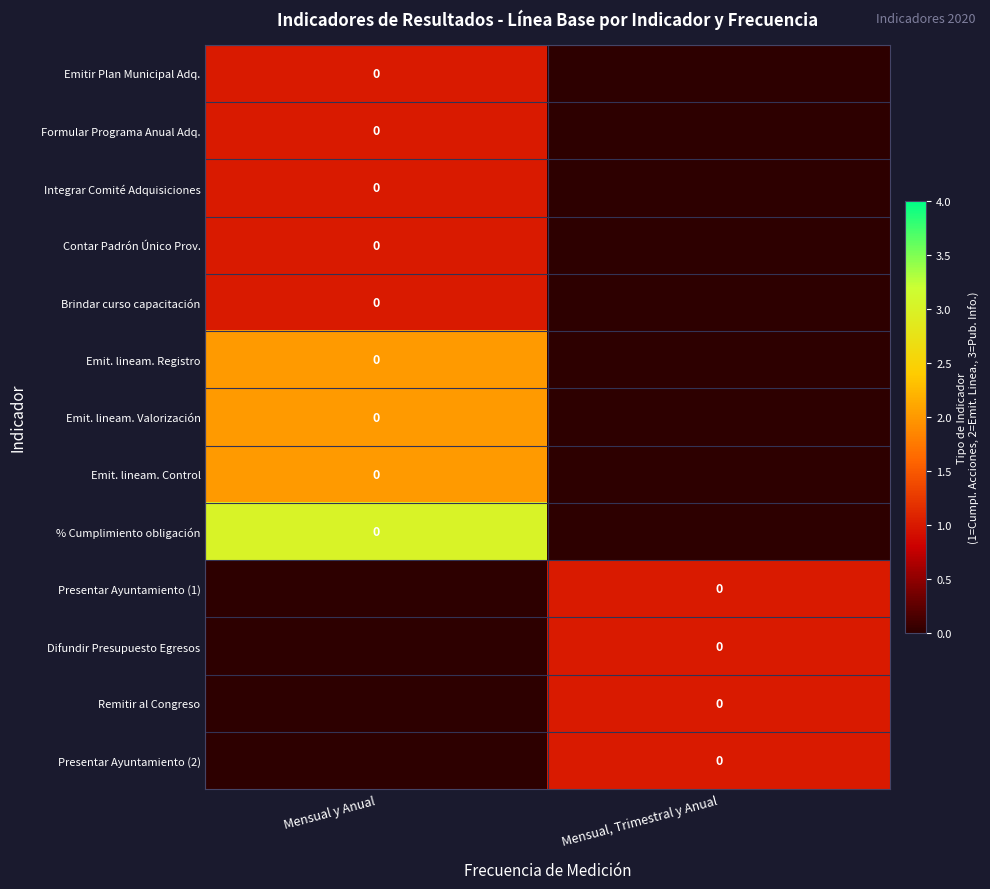

At which category is the sum across all series the highest?

Mensual y Anual